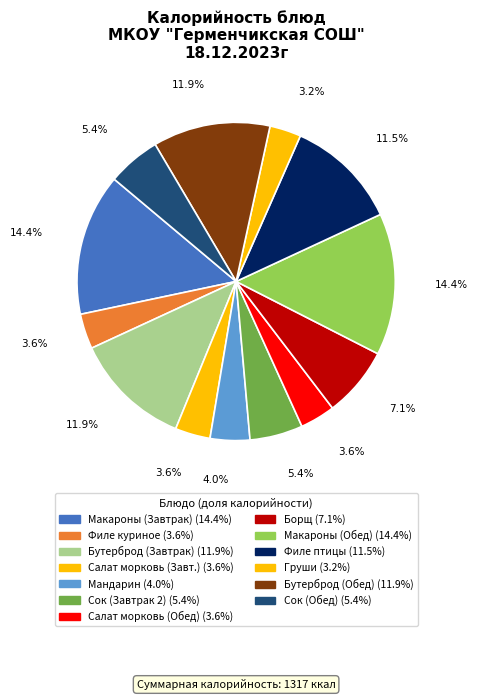

Count the number of slices in the pie.

13